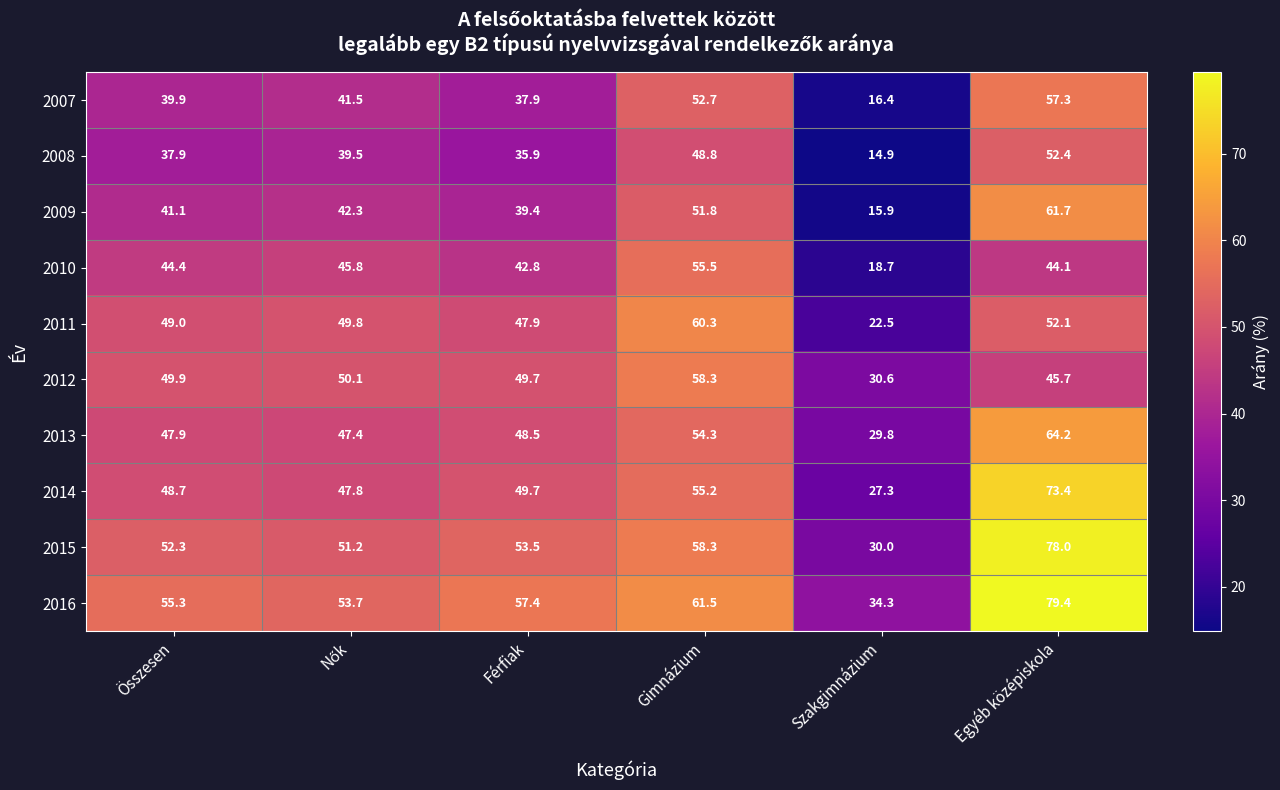

Rank the series at Összesen from highest to lowest value.

2016, 2015, 2012, 2011, 2014, 2013, 2010, 2009, 2007, 2008